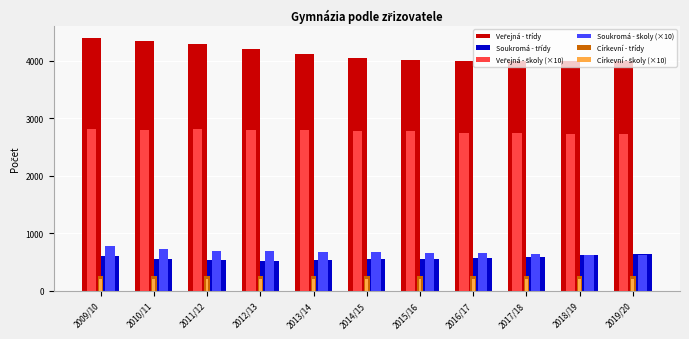

What is the maximum value shown in the chart?

4384